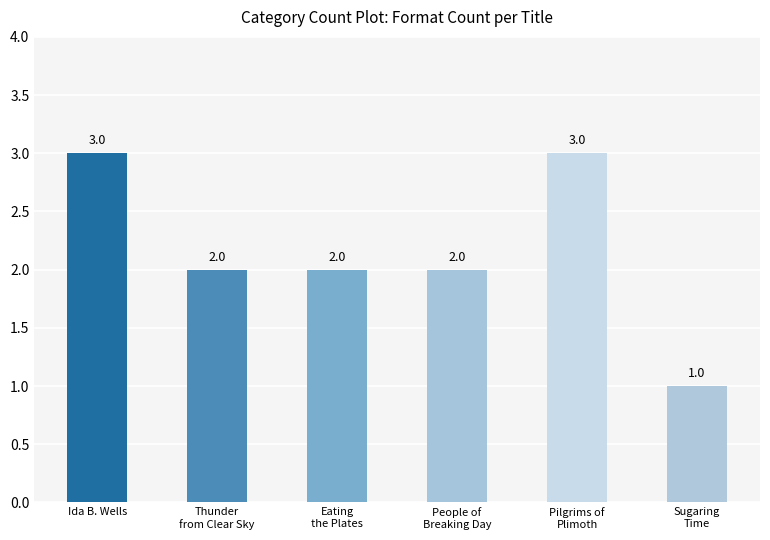

Is it true that the value at Eating
the Plates is 1?

False